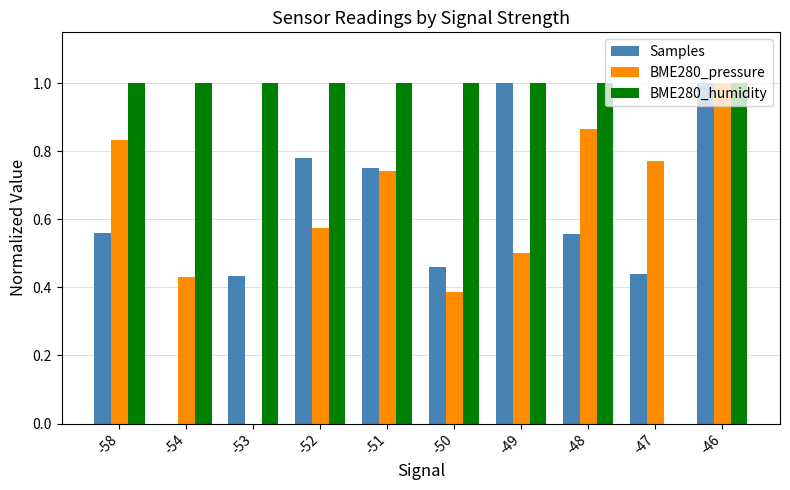

At which category is the sum across all series the highest?

-46